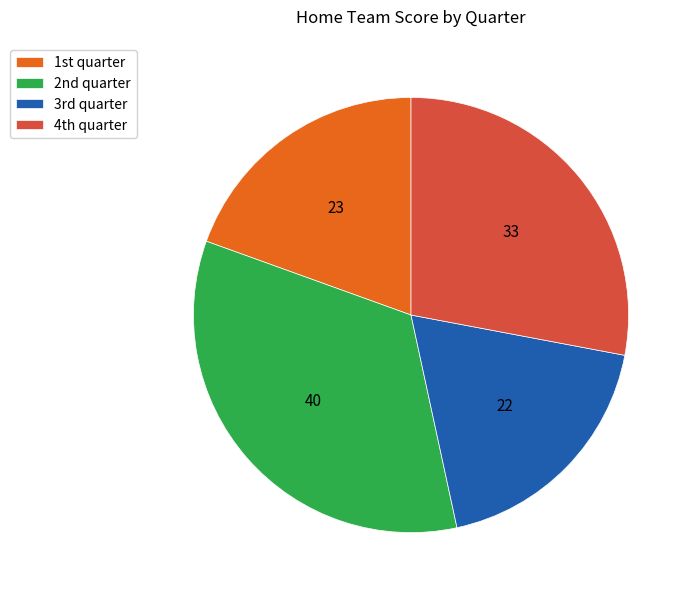

How many slices are in this pie chart?

4